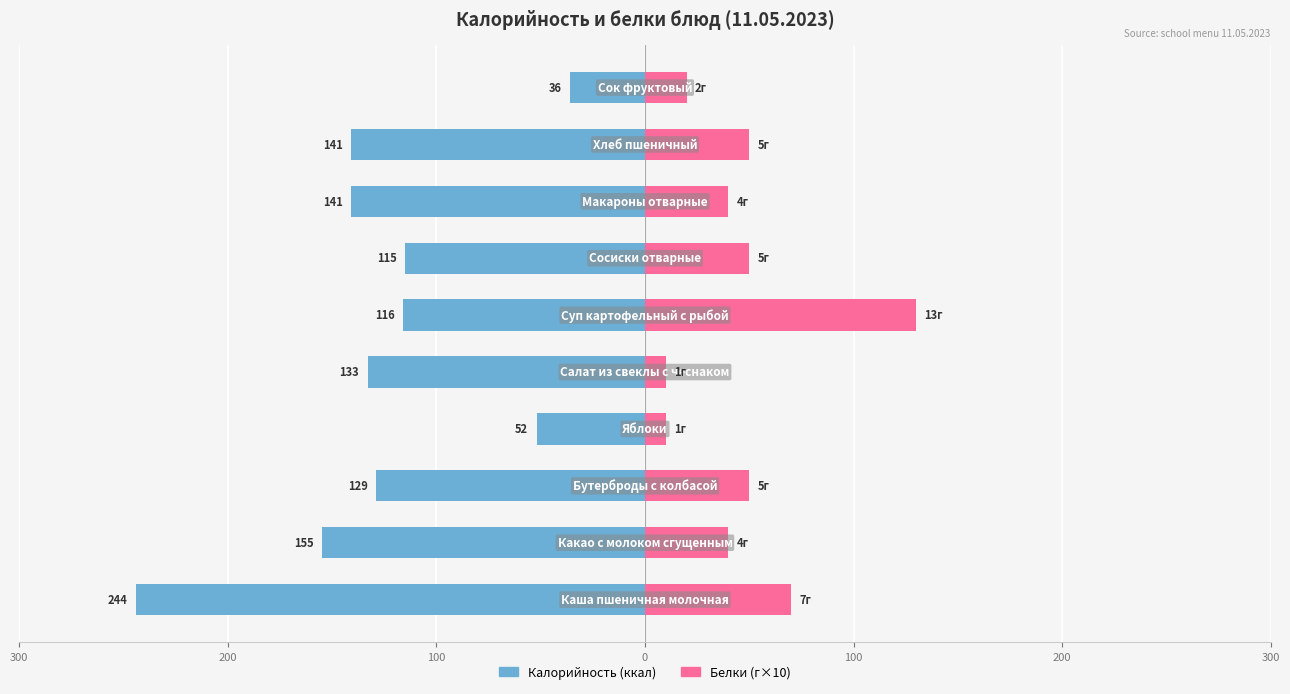

What is the difference between the highest and lowest values at 300?

314